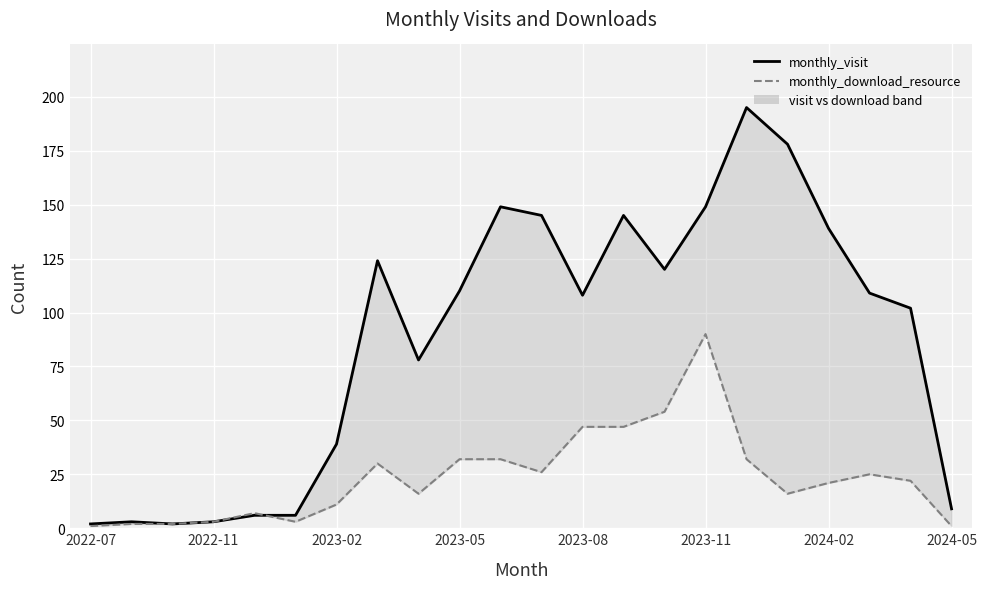

Which category has the lowest value in the monthly_download_resource series?

2022-07